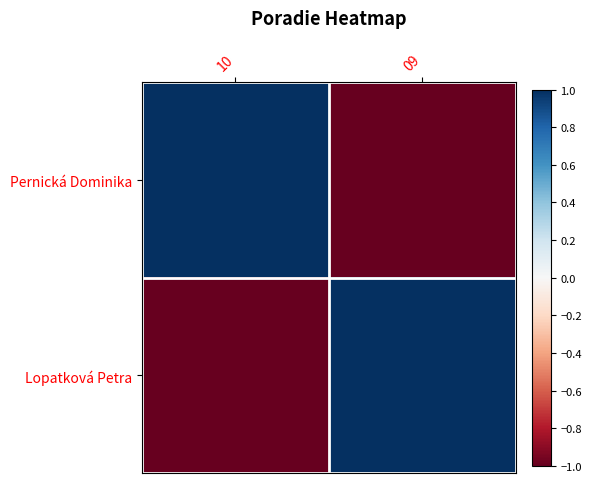

How many distinct data groups are displayed?

2